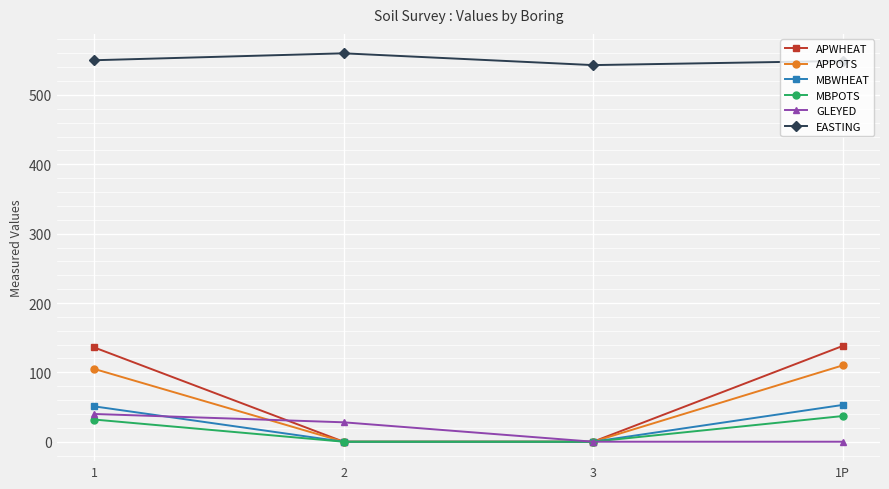

How many distinct data groups are displayed?

6